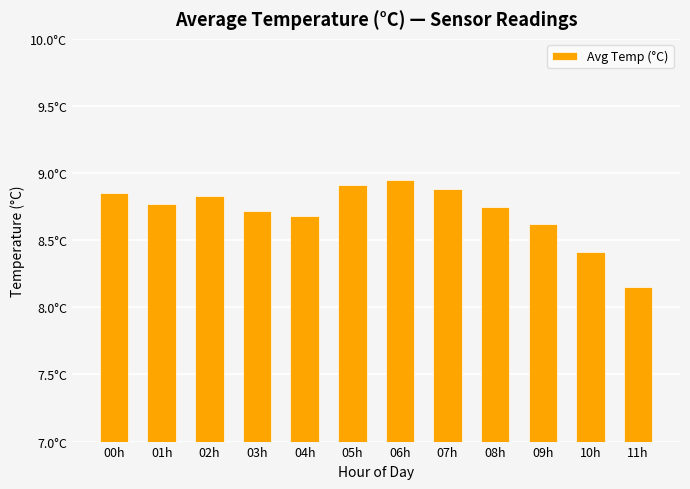

What is the difference between the maximum and minimum values?

0.8